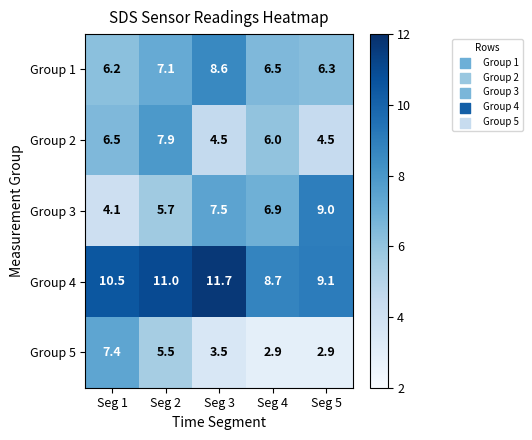

Reading left to right, transcribe all the data shown in this chart.

Group 1: 6.2	7.1	8.6	6.5	6.3
Group 2: 6.5	7.9	4.5	6.0	4.5
Group 3: 4.1	5.7	7.5	6.9	9.0
Group 4: 10.5	11.0	11.7	8.7	9.1
Group 5: 7.4	5.5	3.5	2.9	2.9